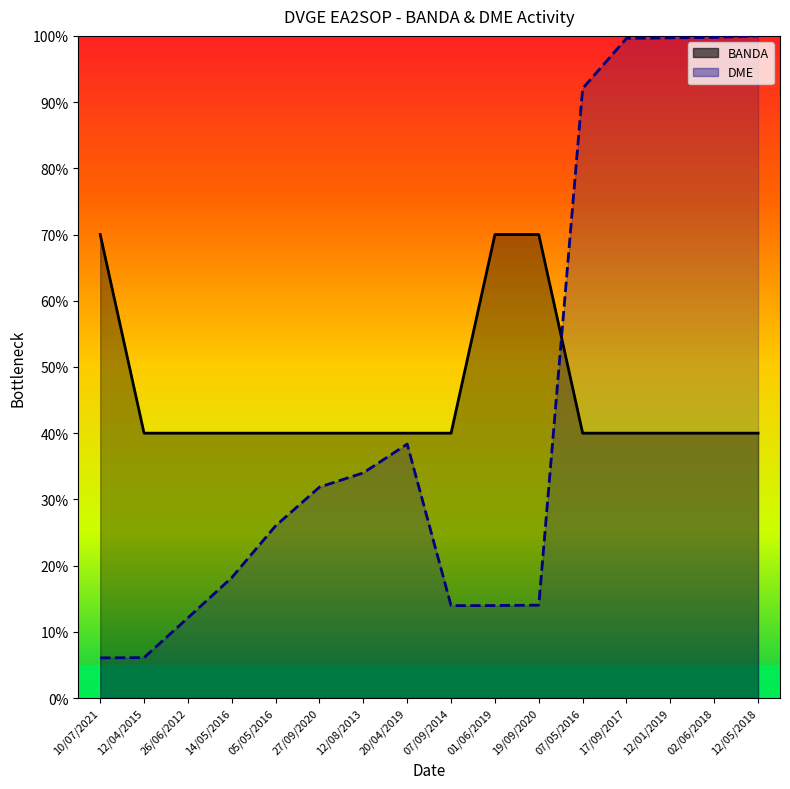

What is the smallest value displayed?

6.1